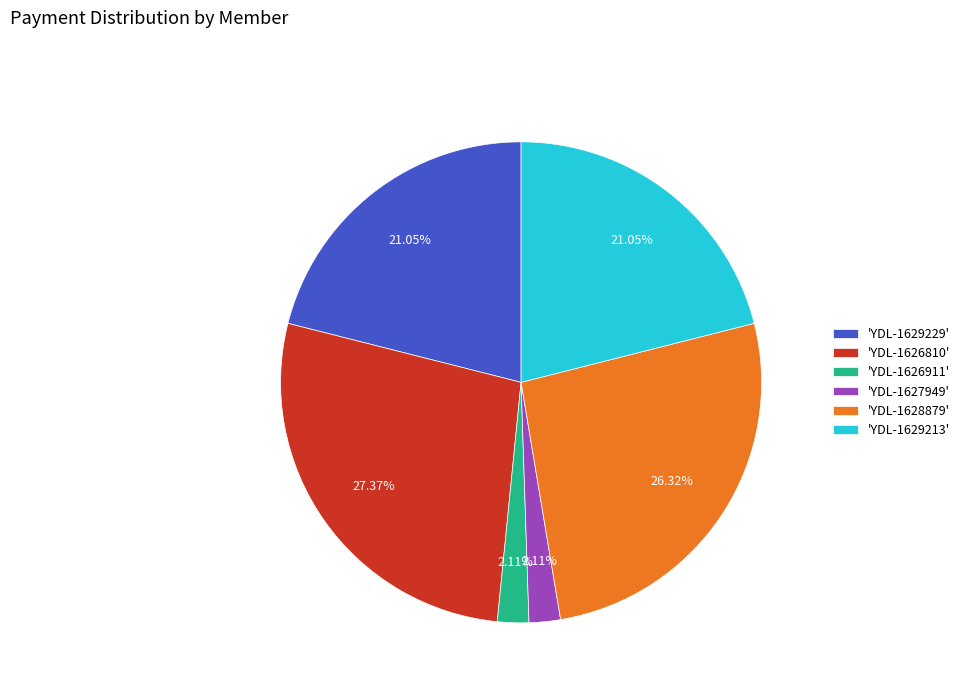

Combined, do 'YDL-1628879' and 'YDL-1629213' account for over 50%?

No